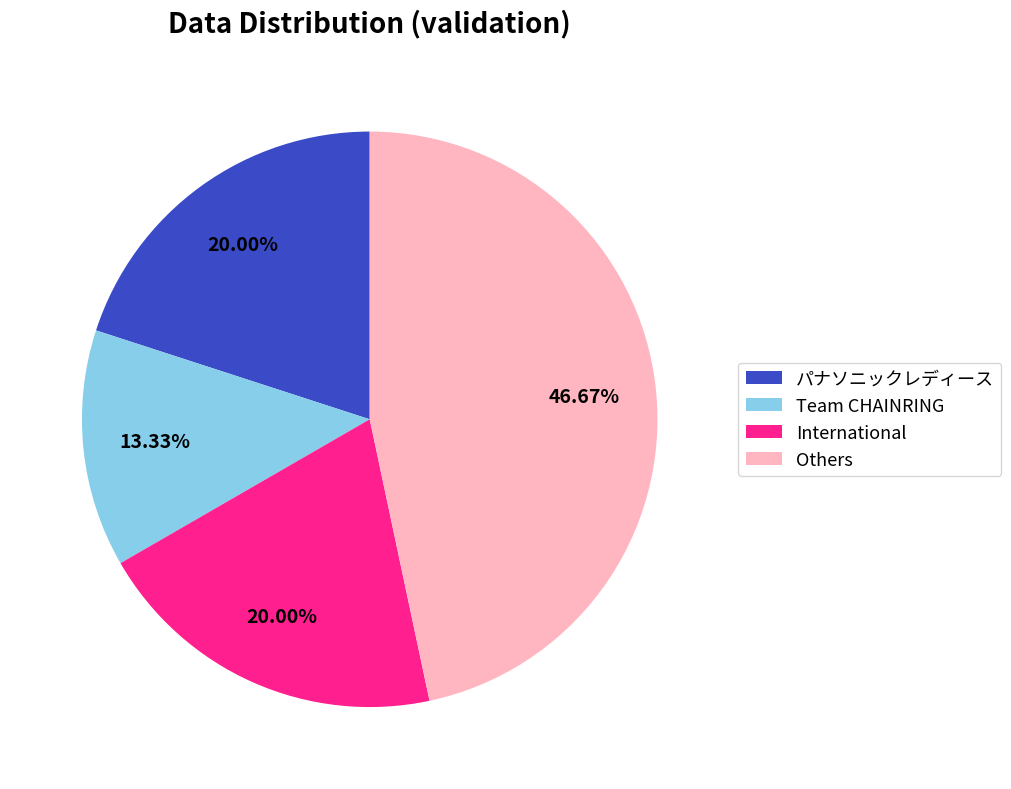

Do International and パナソニックレディース together represent more than half of the pie?

No